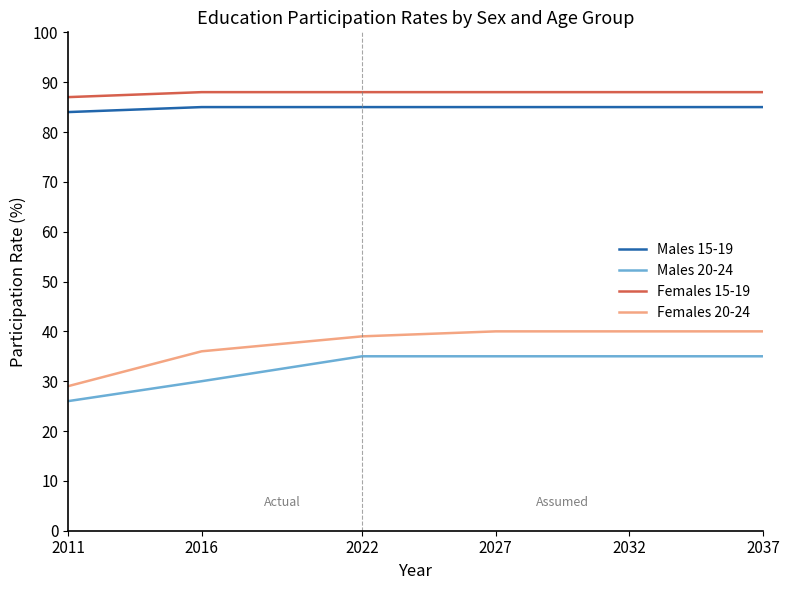

What is the spread (max minus min) of values at 2022?

53